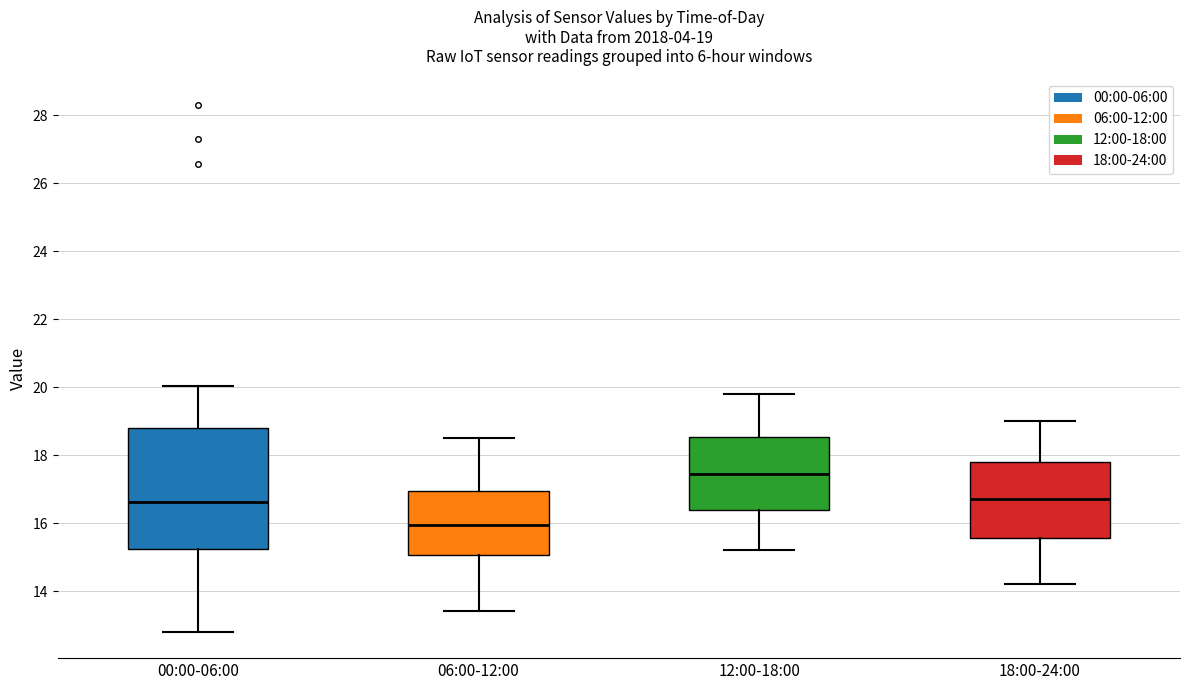

Which box is the tallest, from its lower edge to its upper edge?

00:00-06:00